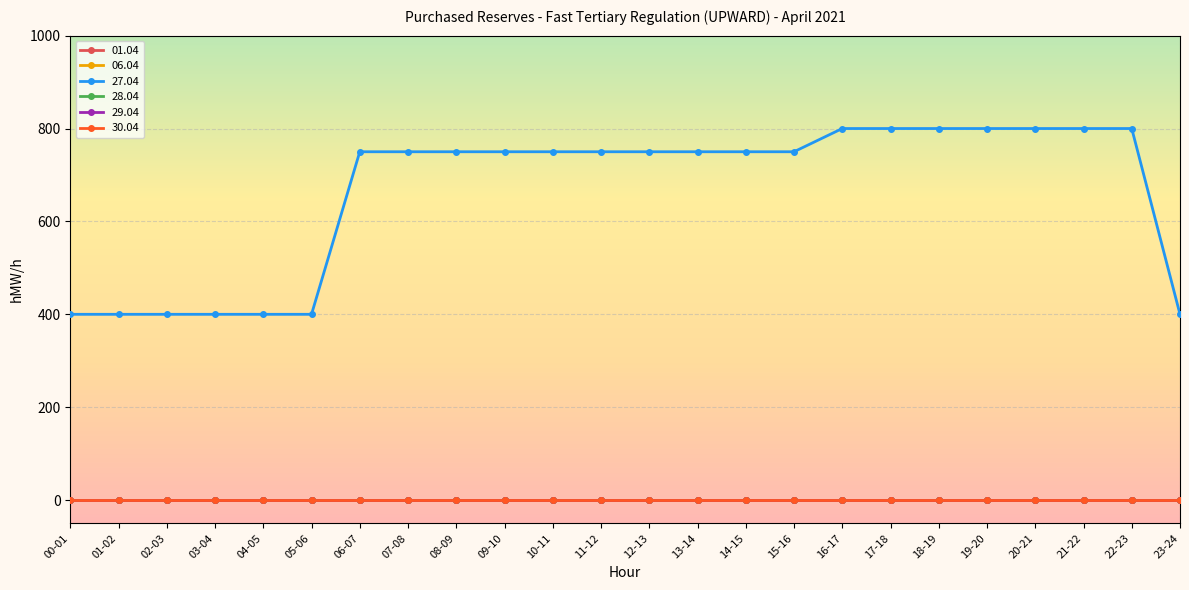

At how many categories does at least one series exceed 217?

24